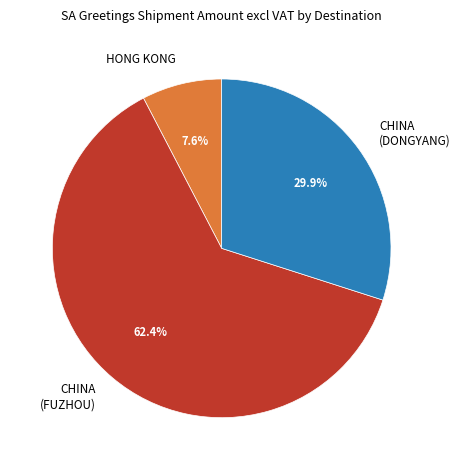

Does CHINA (FUZHOU) account for over 50% of the chart?

Yes